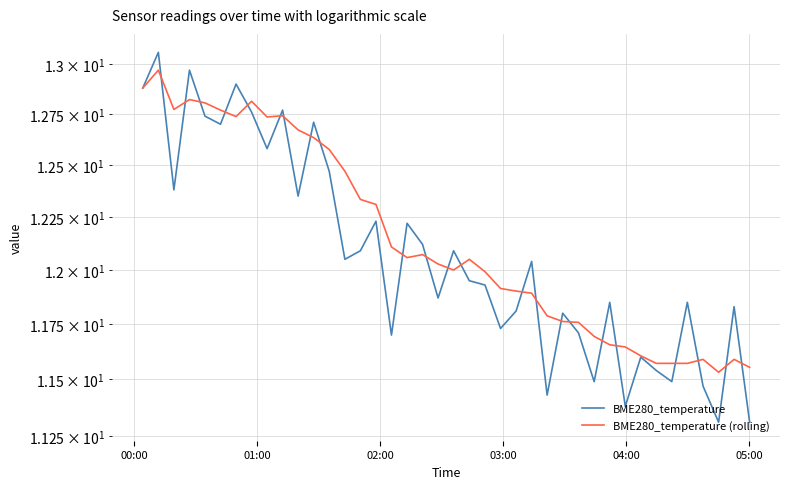

Reading left to right, what are all the values shown in this chart?

BME280_temperature: 12.9	13.1	12.4	13.0	12.7	12.7	12.9	12.8	12.6	12.8	12.3	12.7	12.5	12.1	12.1	12.2	11.7	12.2	12.1	11.9	12.1	11.9	11.9	11.7	11.8	12.0	11.4	11.8	11.7	11.5	11.8	11.4	11.6	11.5	11.5	11.8	11.5	11.3	11.8	11.3
BME280_temperature (rolling): 12.9	13.0	12.8	12.8	12.8	12.8	12.7	12.8	12.7	12.7	12.7	12.6	12.6	12.5	12.3	12.3	12.1	12.1	12.1	12.0	12.0	12.1	12.0	11.9	11.9	11.9	11.8	11.8	11.8	11.7	11.7	11.6	11.6	11.6	11.6	11.6	11.6	11.5	11.6	11.6